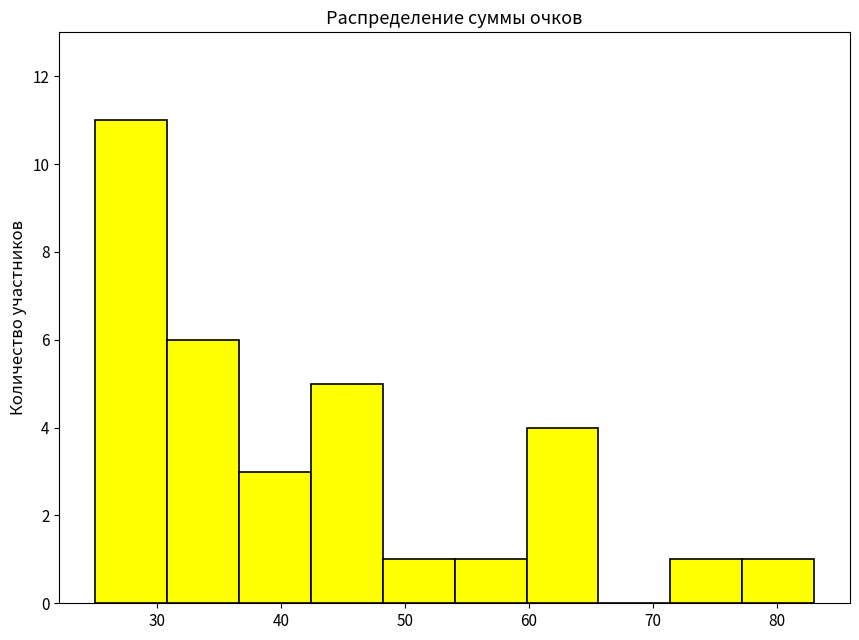

Which range on the x-axis has the tallest bar?

25.0 to 30.8